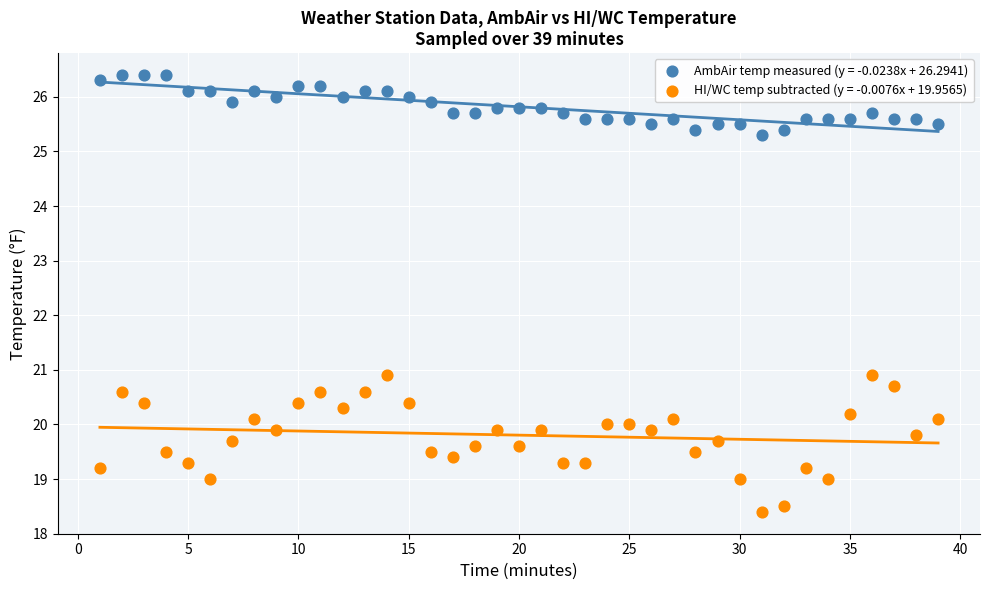

What is the X range (max minus min) for the scatter plot?

38.0